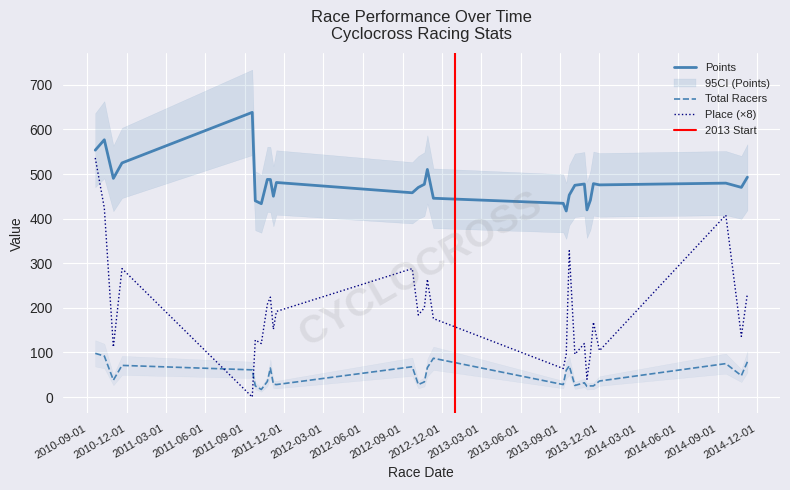

After their last crossing, which series has the higher values: Total Racers or Place (×8)?

Place (×8)